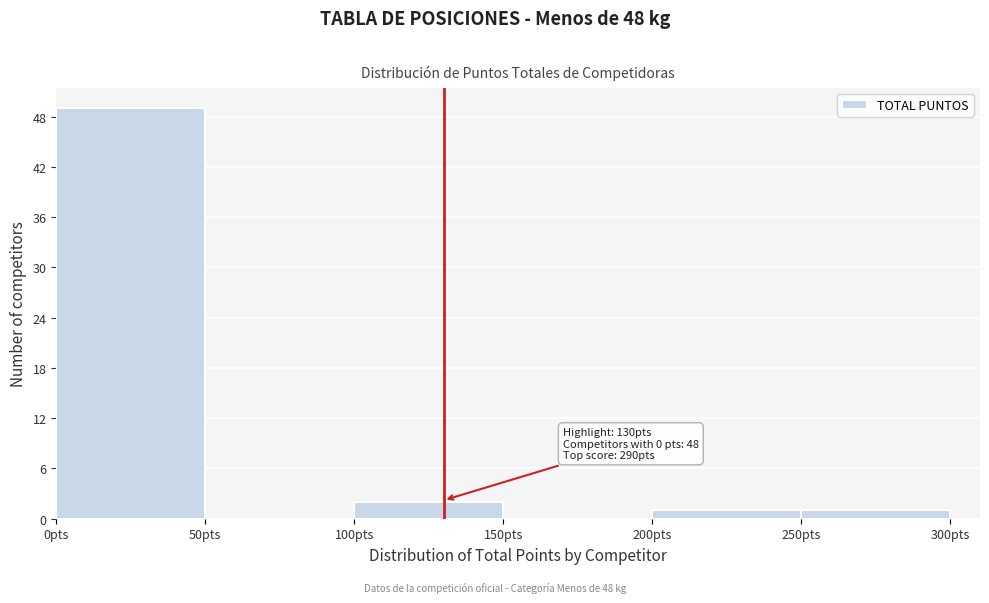

Over which range of the x-axis is the bar tallest?

0 to 50